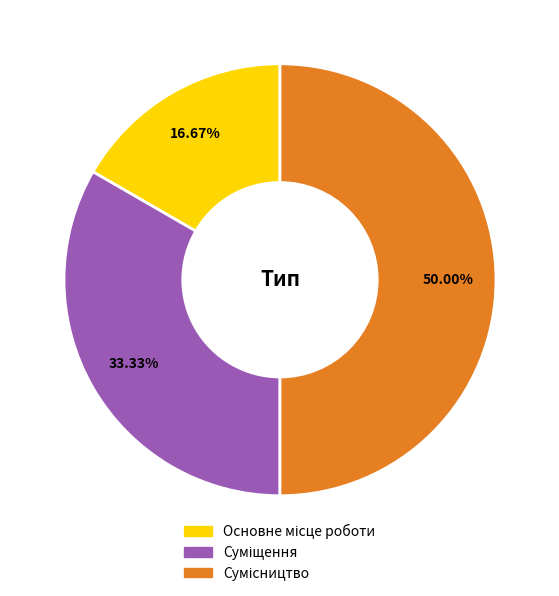

Count the number of slices in the pie.

3